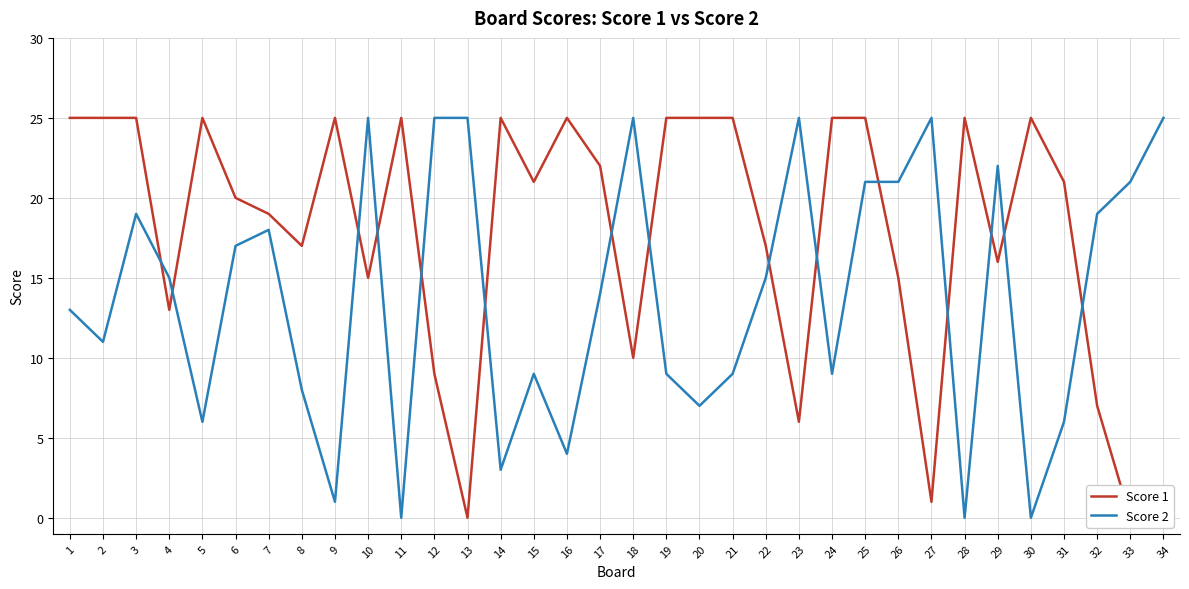

Where is the first local minimum for Score 2?

2